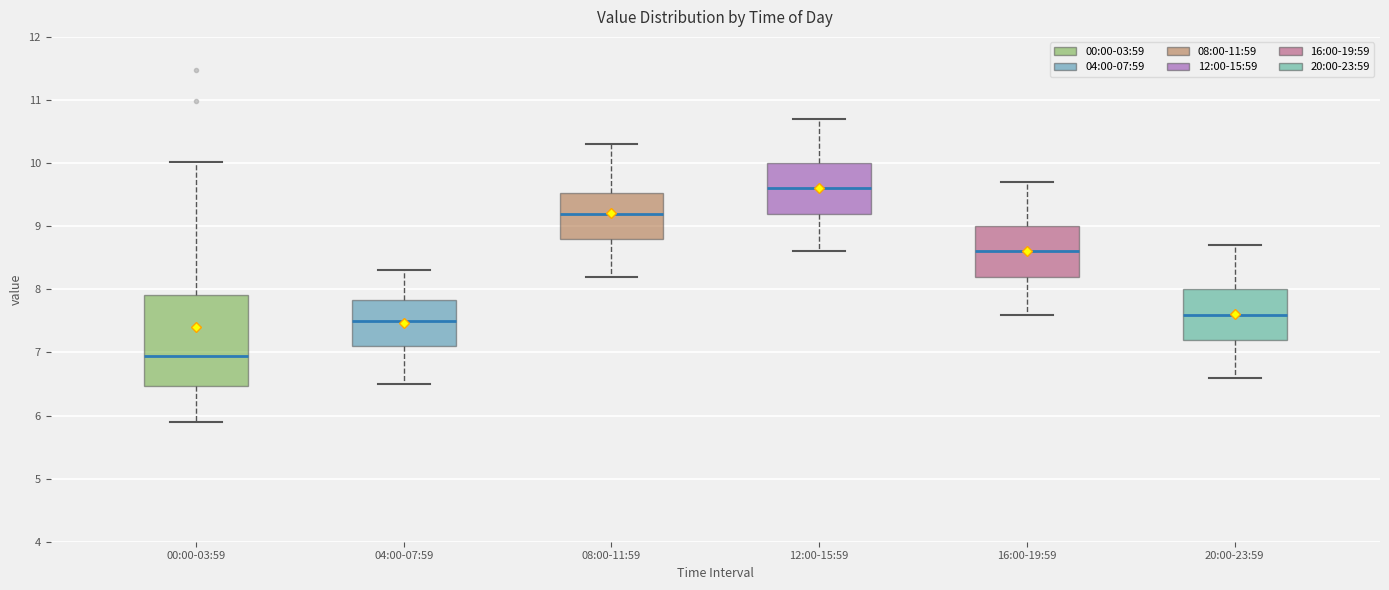

Comparing the boxes themselves (not the whiskers), which one is the tallest?

00:00-03:59